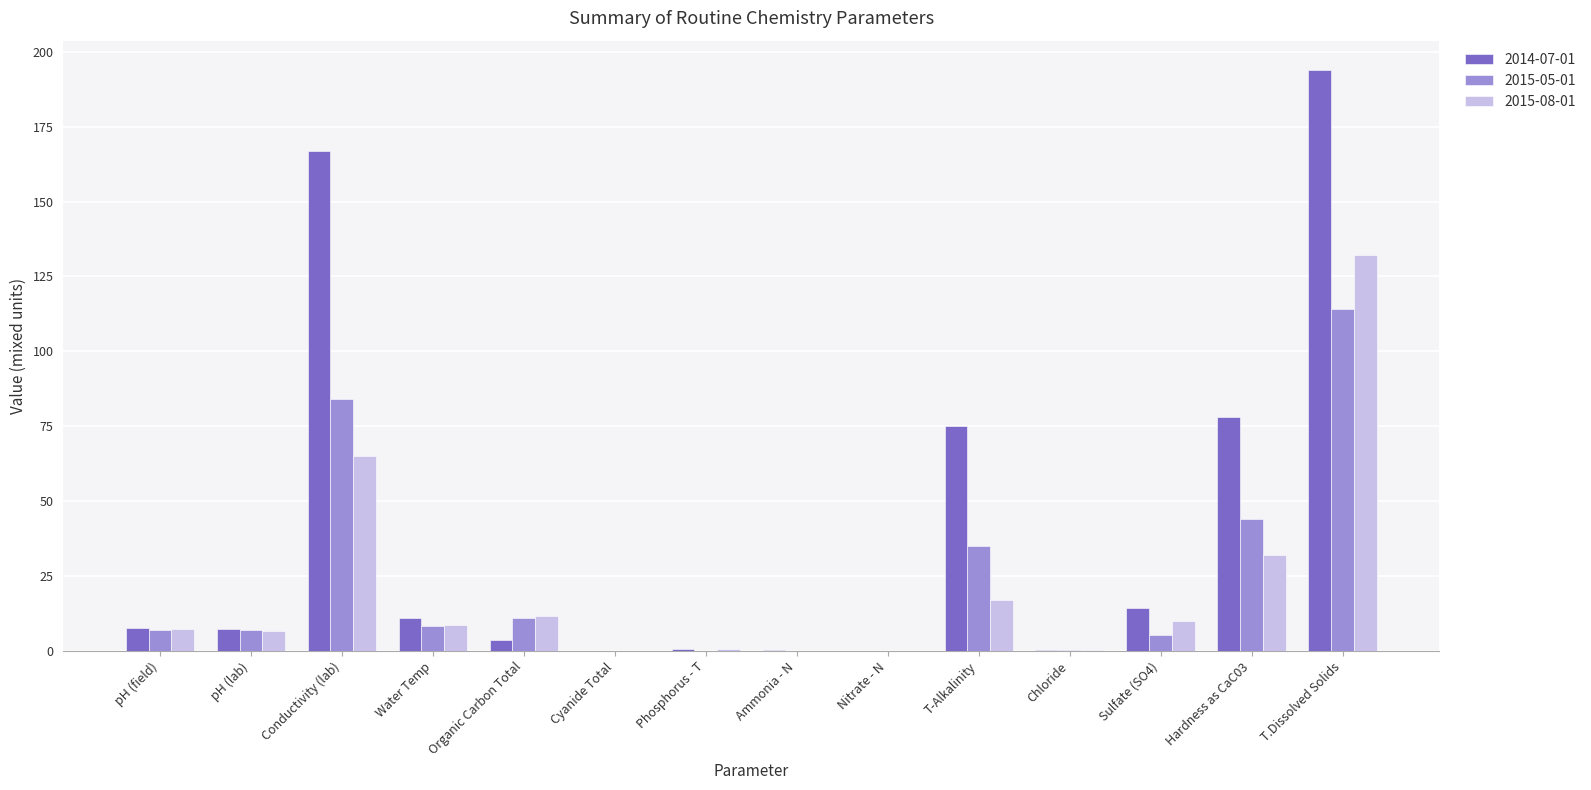

How many data points does each series have?

14